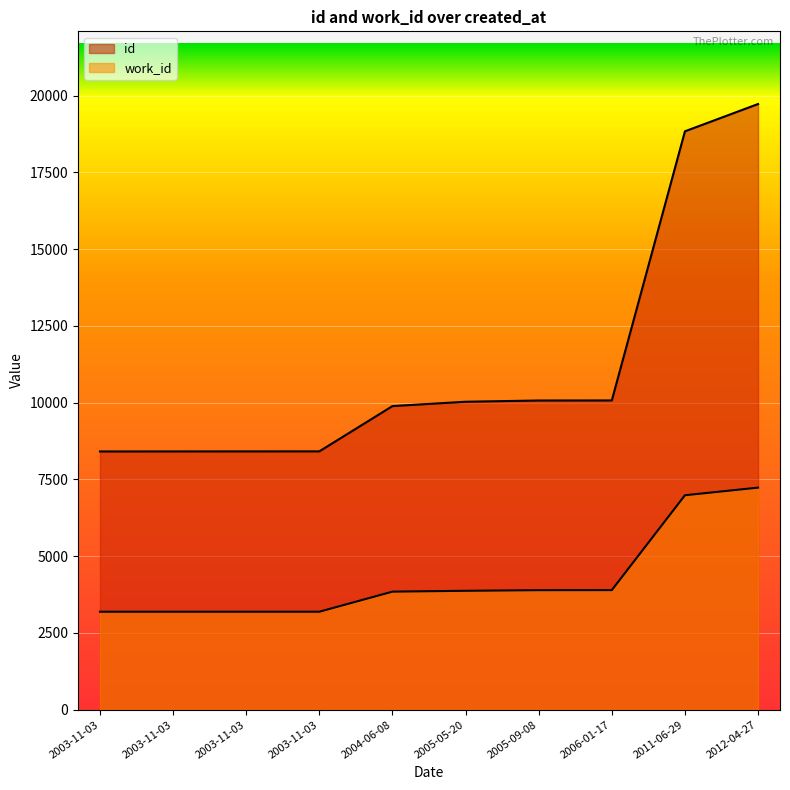

How many lines are shown in the chart?

2